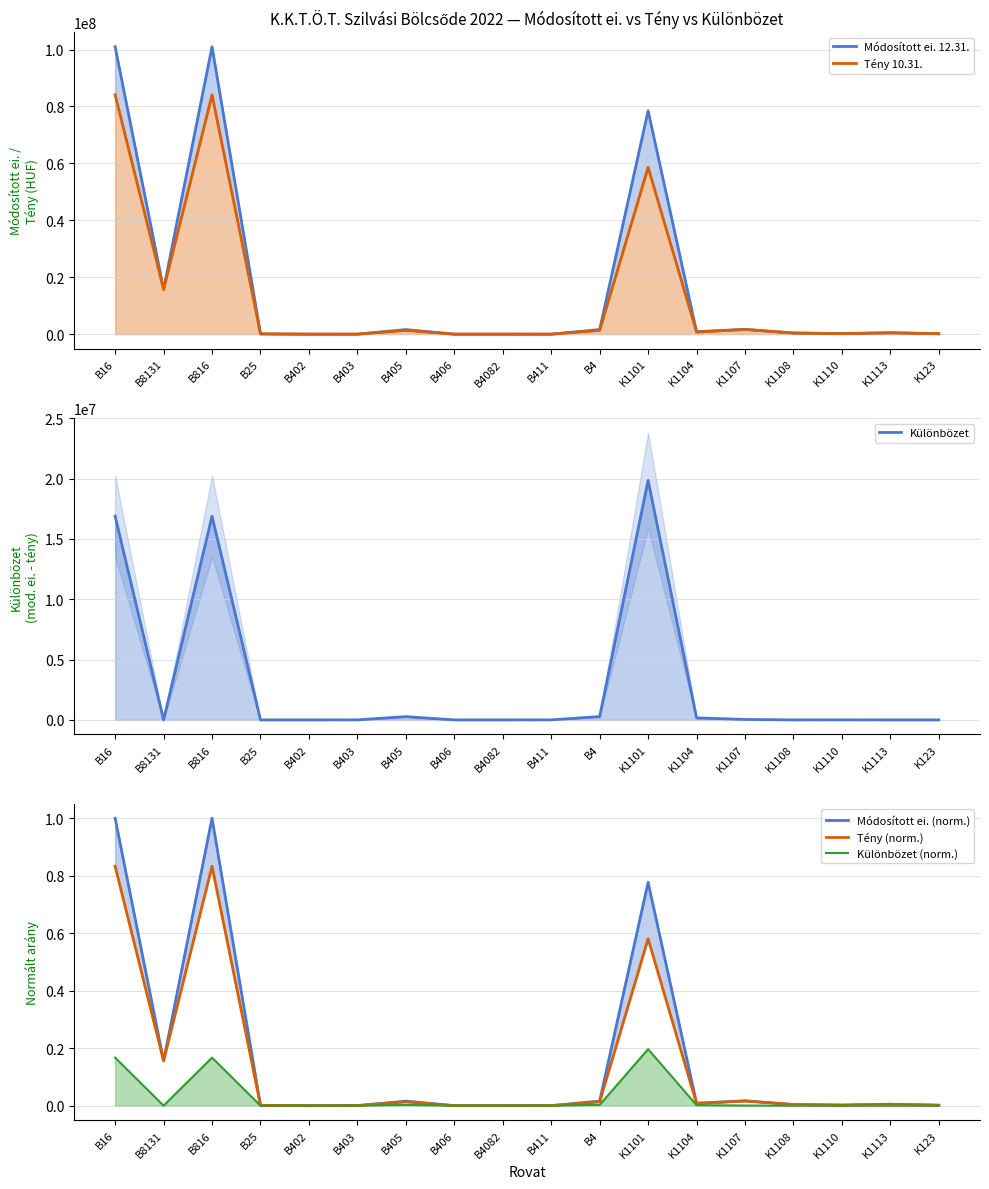

The value of Módosított ei. (norm.) at B25 is 0.0. True or false?

True